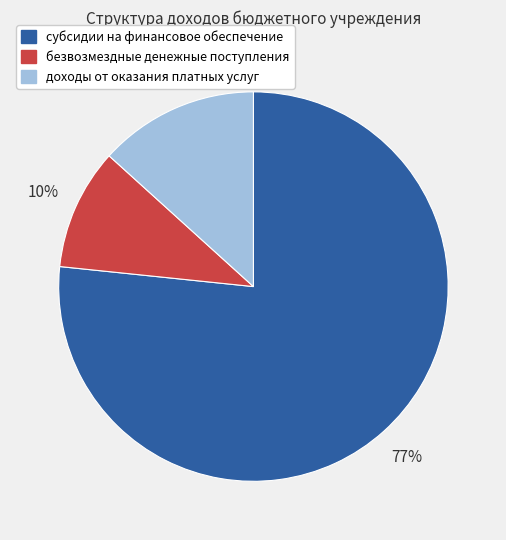

Which has a higher value, доходы от оказания платных услуг or субсидии на финансовое обеспечение?

субсидии на финансовое обеспечение